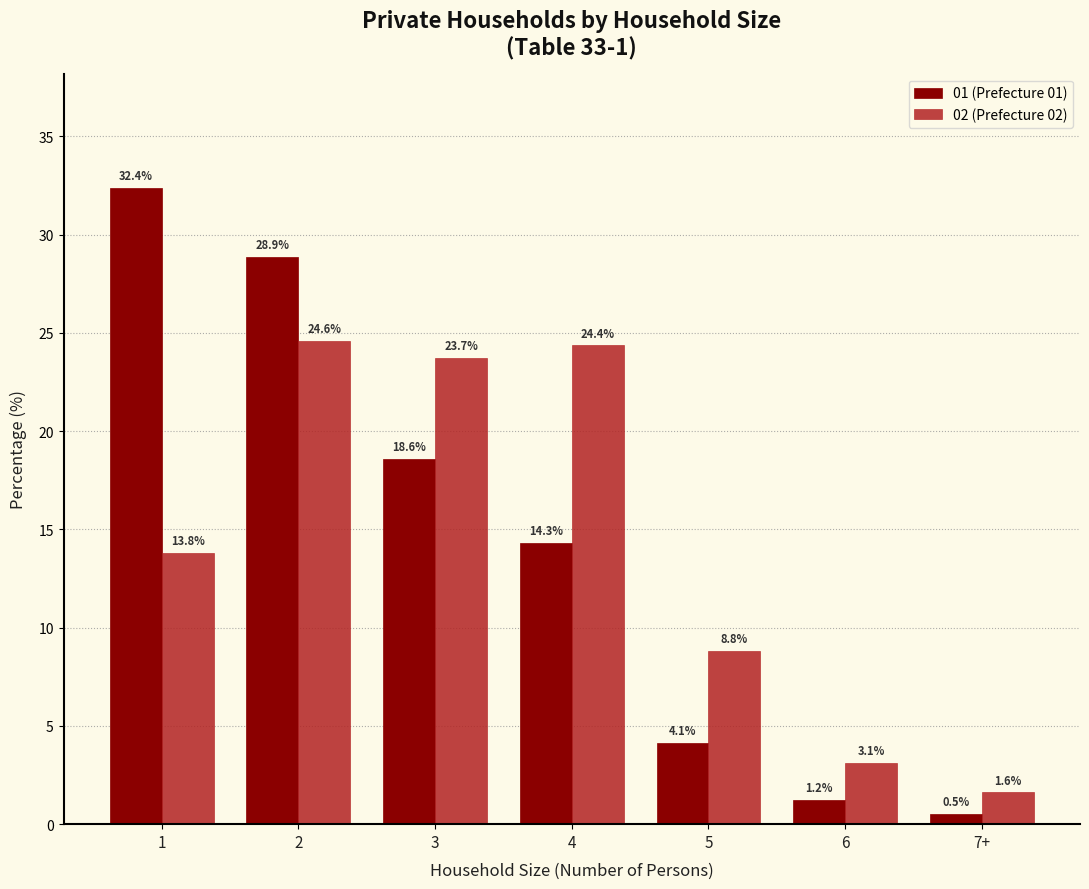

Reading left to right, list all the values displayed in this chart.

01 (Prefecture 01): 1=32.4	2=28.9	3=18.6	4=14.3	5=4.1	6=1.2	7+=0.5
02 (Prefecture 02): 1=13.8	2=24.6	3=23.7	4=24.4	5=8.8	6=3.1	7+=1.6